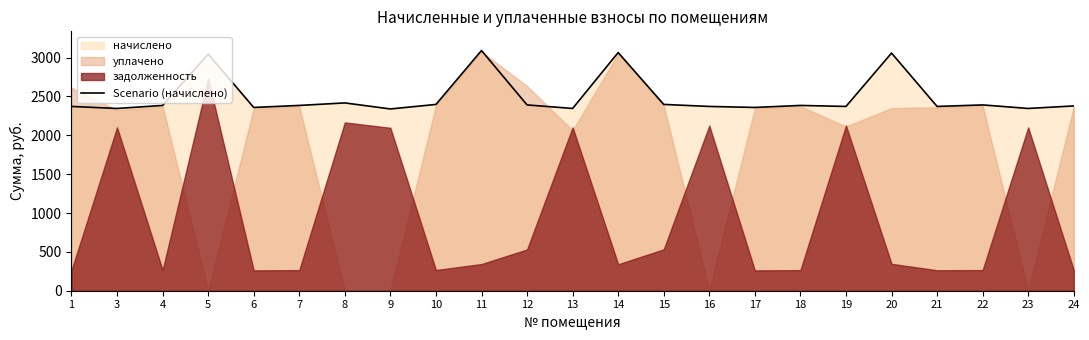

True or false: the data shows 1888.3 at 14.

False